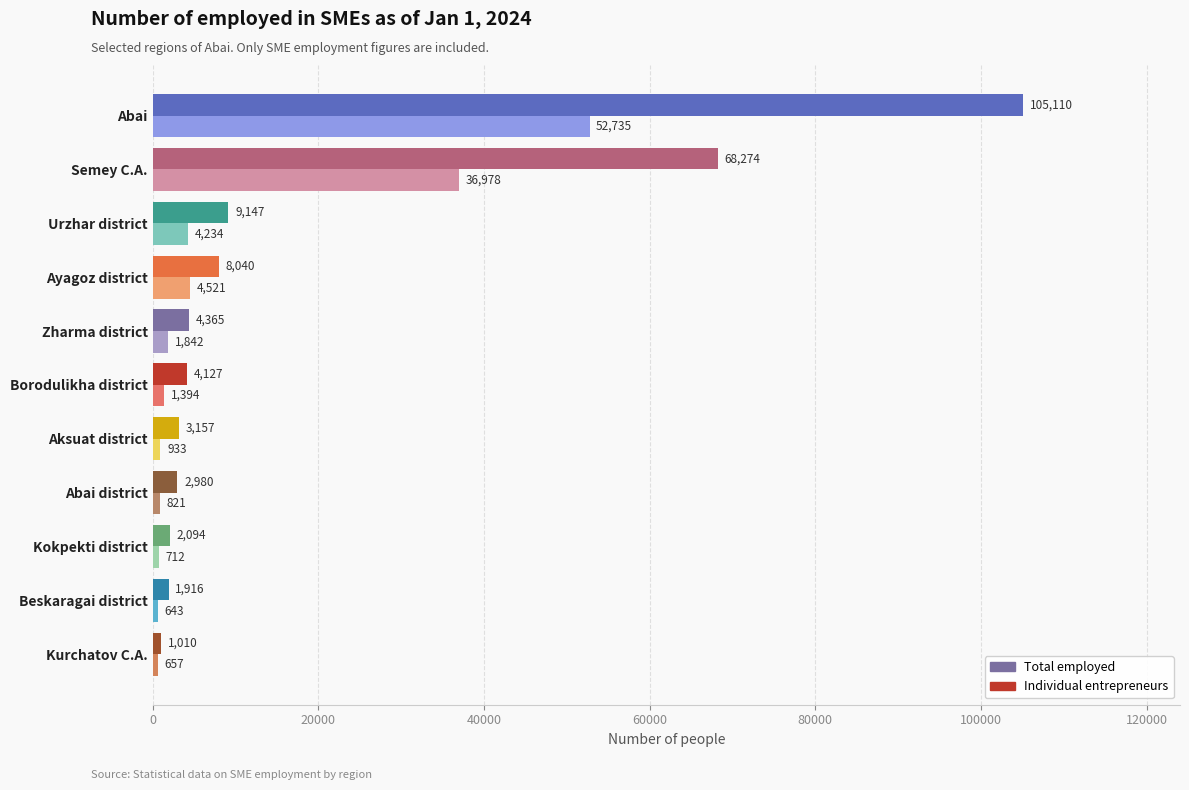

Which label corresponds to the largest value in the chart?

Abai